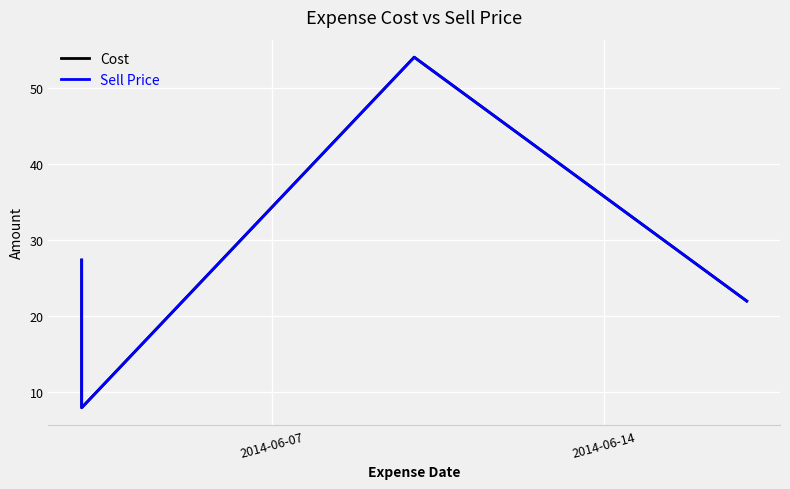

True or false: Cost and Sell Price intersect in this chart.

False